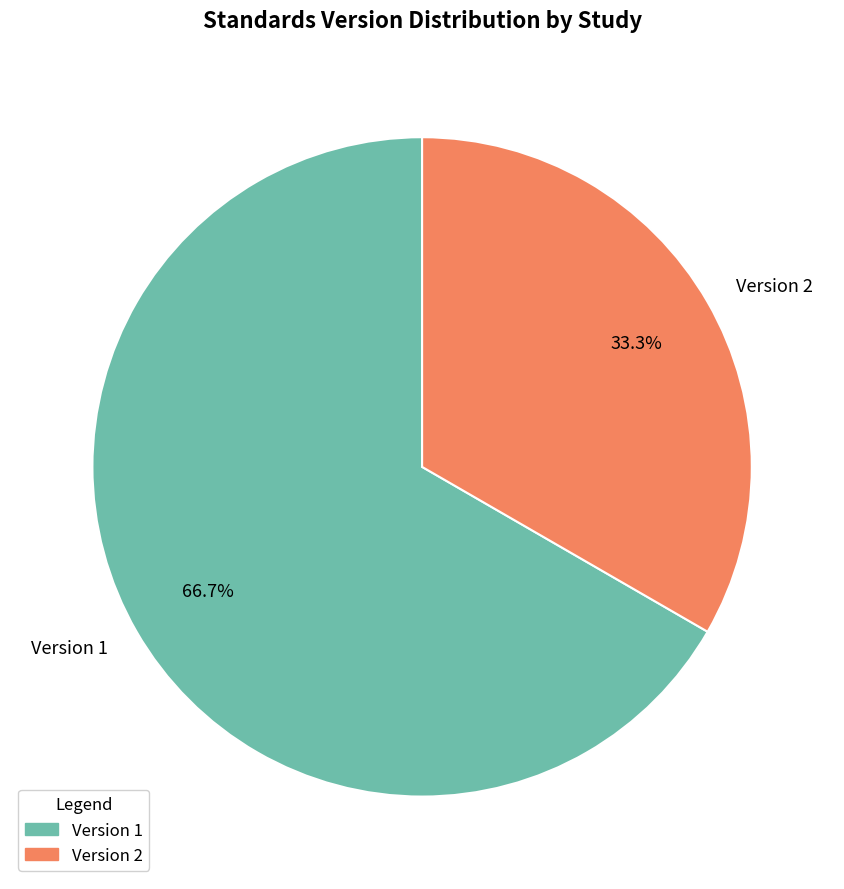

How many slices are in this pie chart?

2